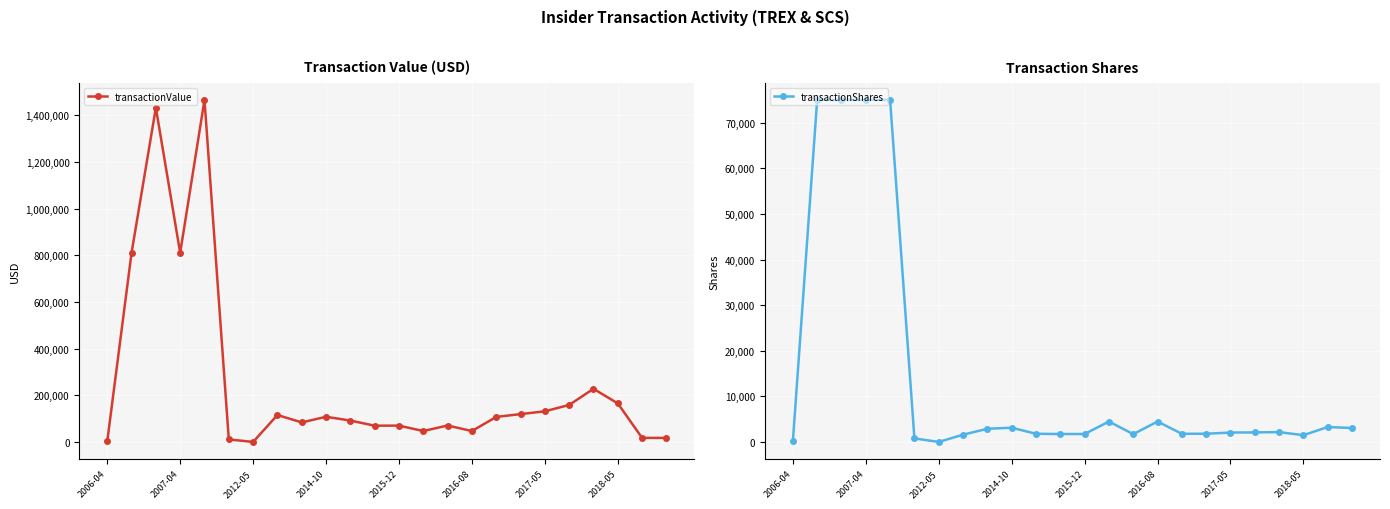

Is this an area chart (filled region under the line)?

No